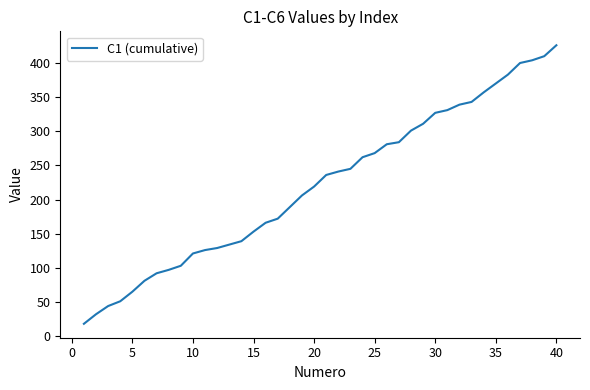

What is the greatest value displayed?

426